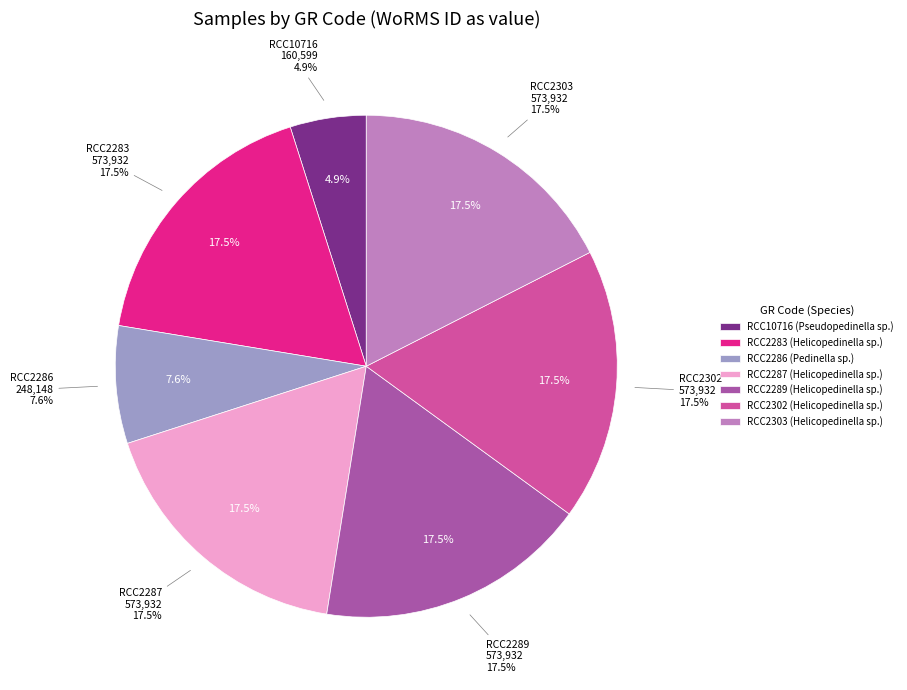

Which category has the biggest portion of the pie?

RCC2283